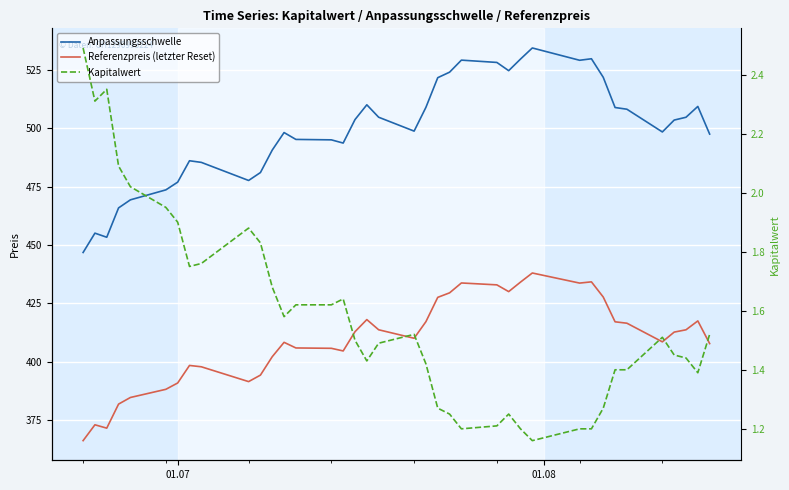

What is the sum of all Kapitalwert values?

60.1